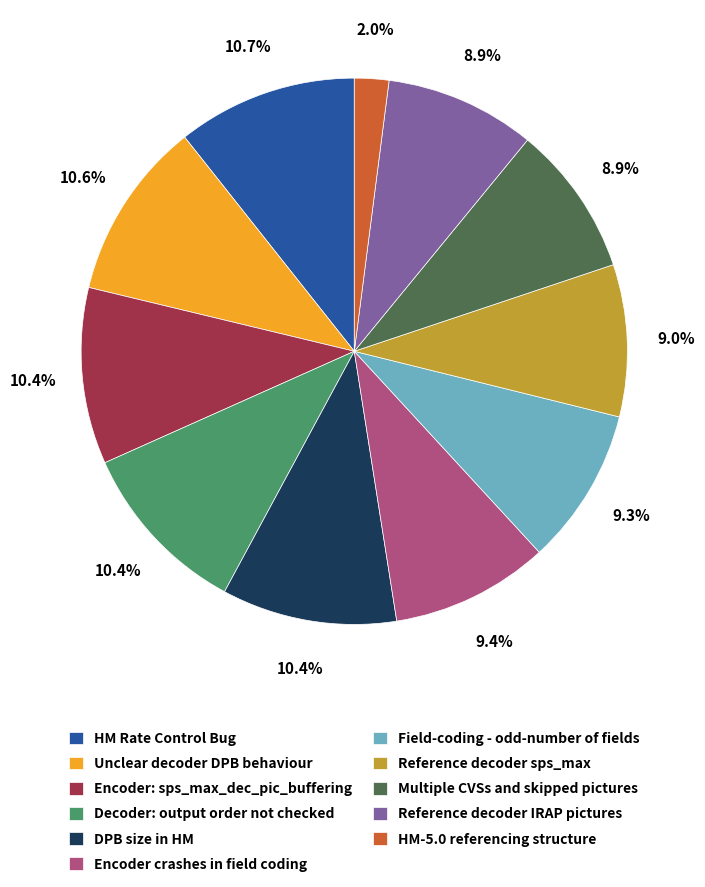

Do Encoder crashes in field coding and HM-5.0 referencing structure together represent more than half of the pie?

No